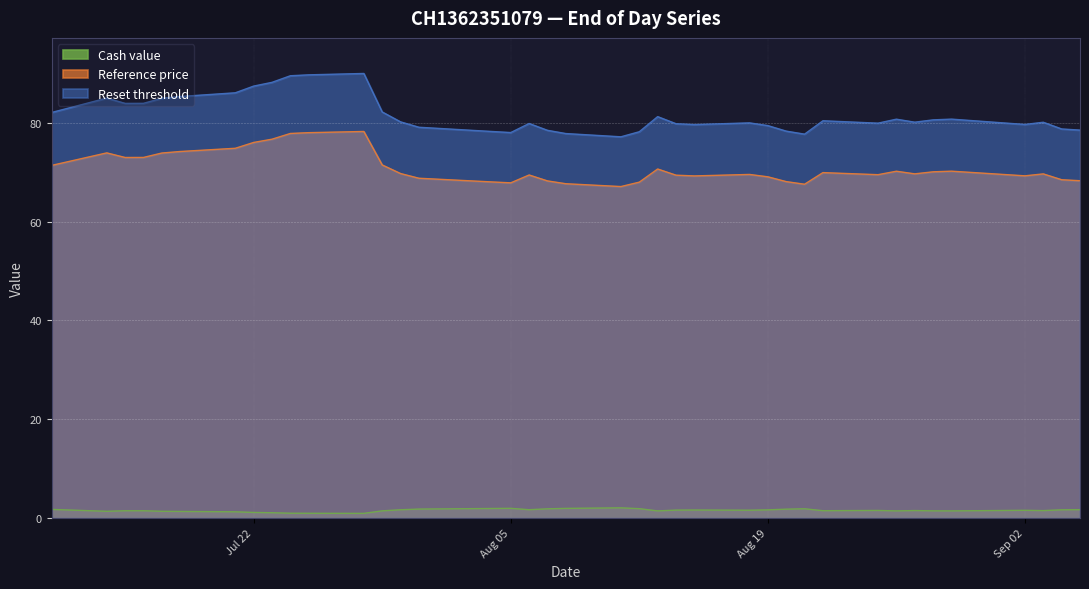

What is the maximum value shown in the chart?

90.0